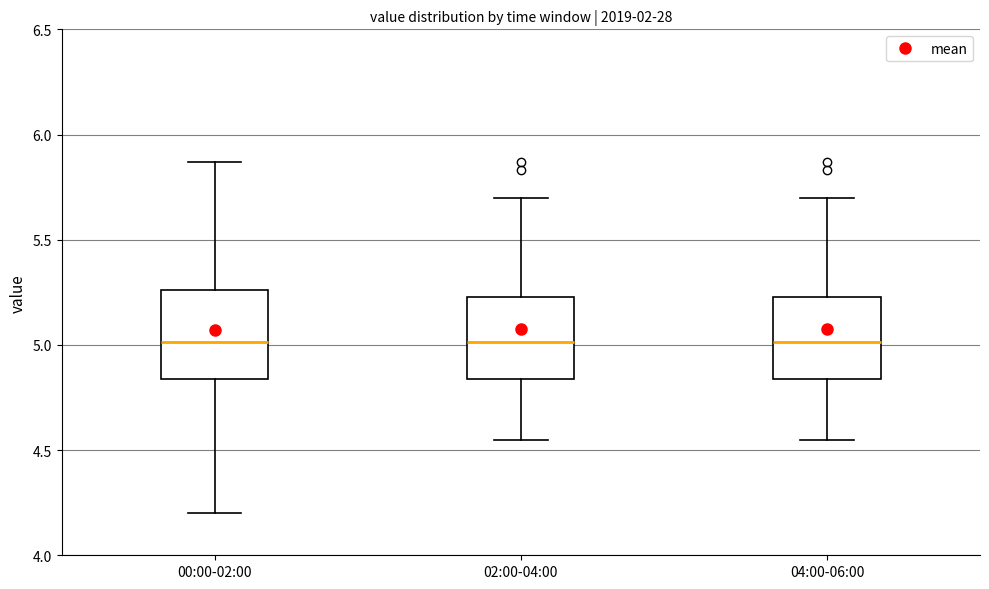

Reading left to right, transcribe this box plot: for each box, give where its median line is, the range the box spans, and where its two whiskers end, as read against the y-axis. The values are not printed on the chart, so give them approximately, as read against the axis.

00:00-02:00: median 5.00, box 4.85 to 5.25, whiskers 4.20 to 5.85
02:00-04:00: median 5.00, box 4.85 to 5.25, whiskers 4.55 to 5.70
04:00-06:00: median 5.00, box 4.85 to 5.25, whiskers 4.55 to 5.70